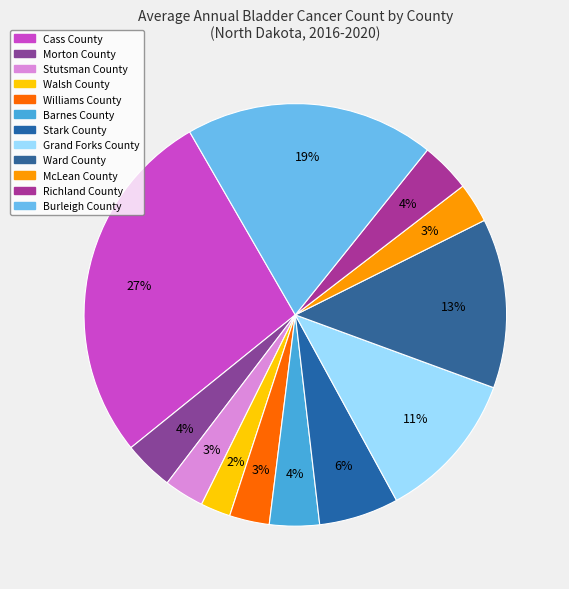

Count the number of slices in the pie.

12